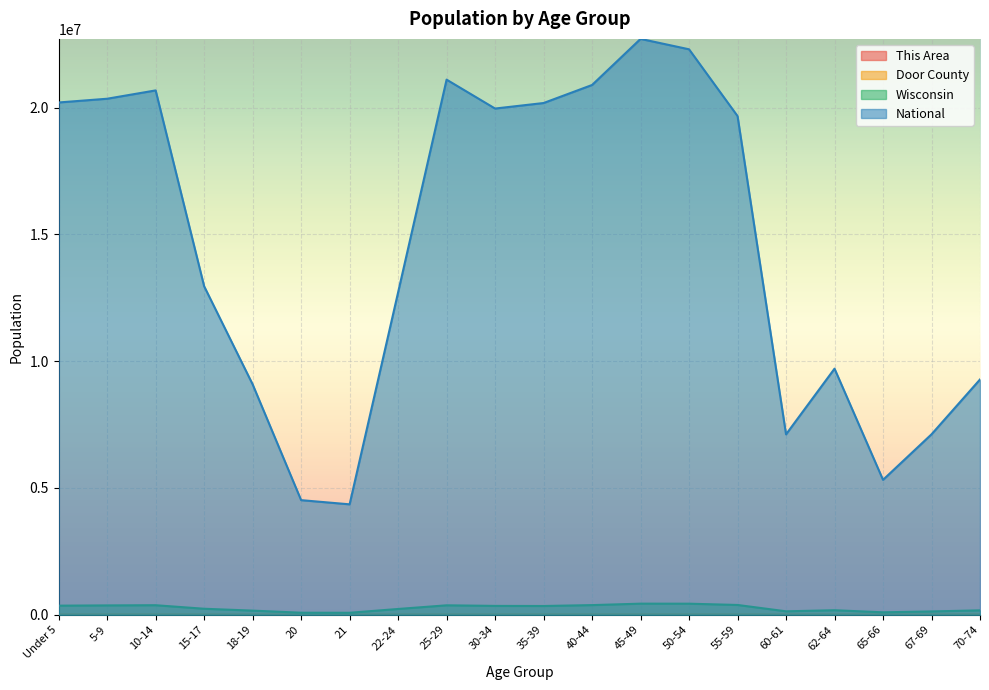

Which series has the largest range (max minus min)?

National